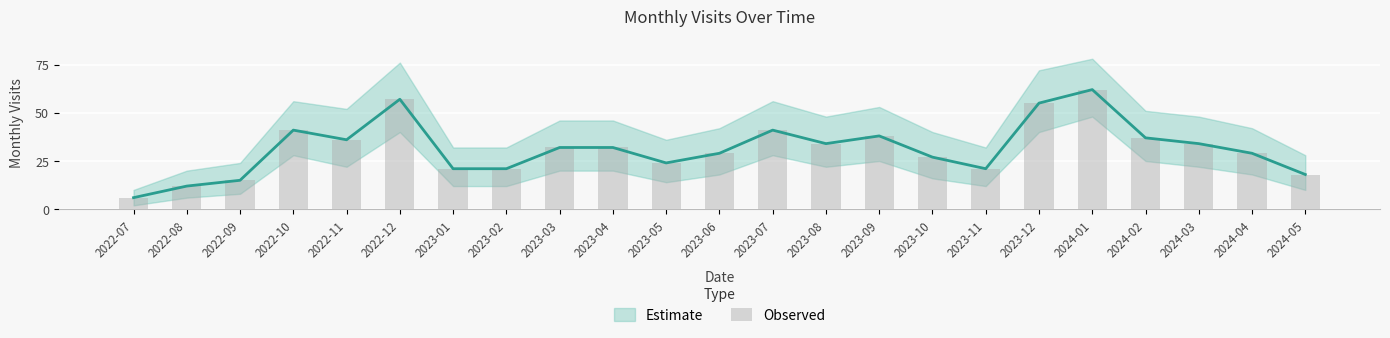

What is the approximate value at 2023-03, to the nearest 5?

30